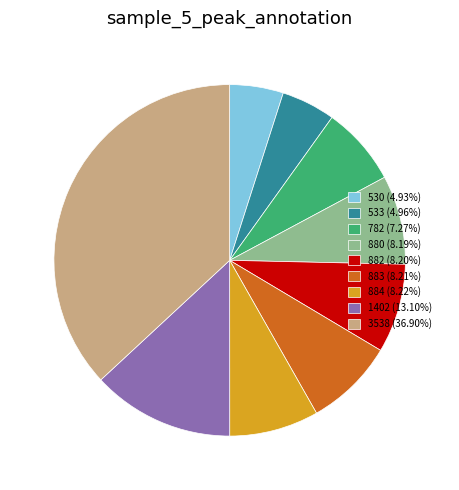

Does 884 (8.22%) represent more than half of the total?

No